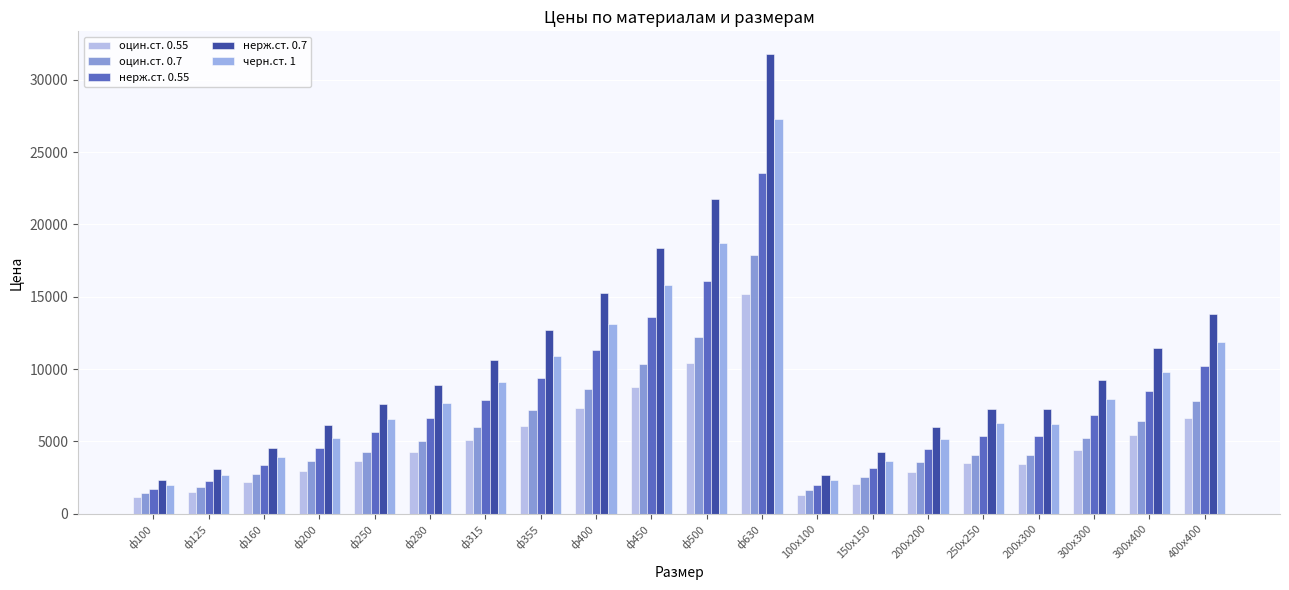

How many data points does each series have?

20